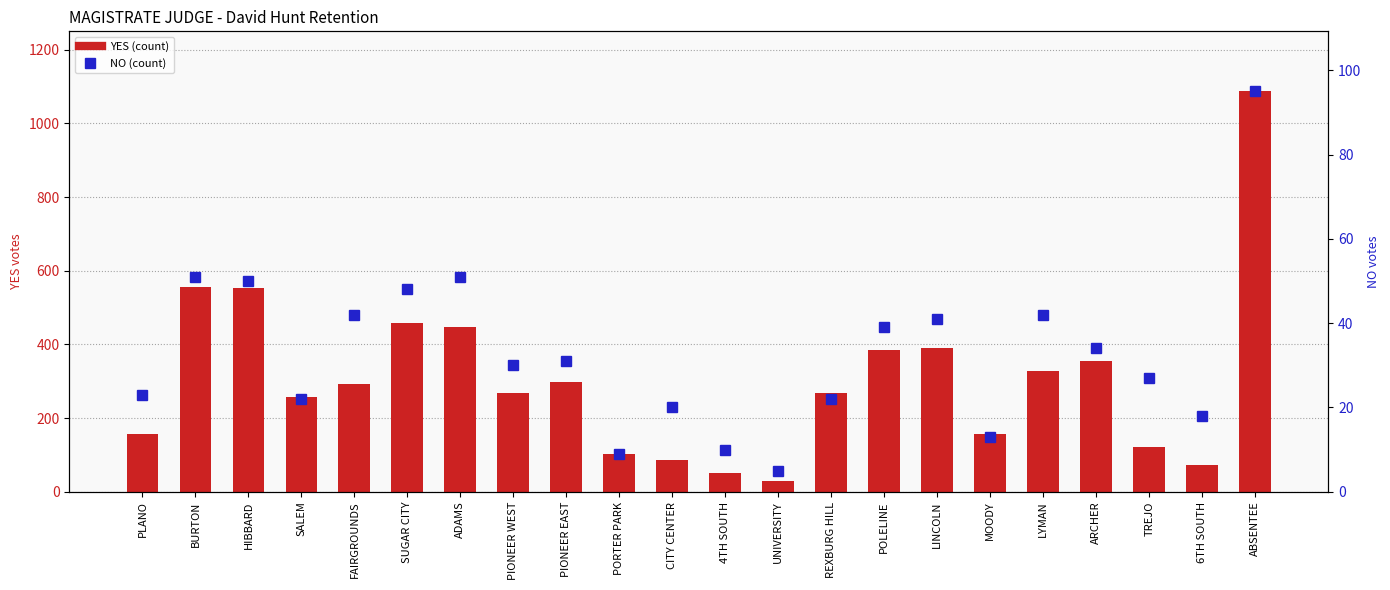

Is the value of YES at BURTON greater than the value of NO at MOODY?

Yes